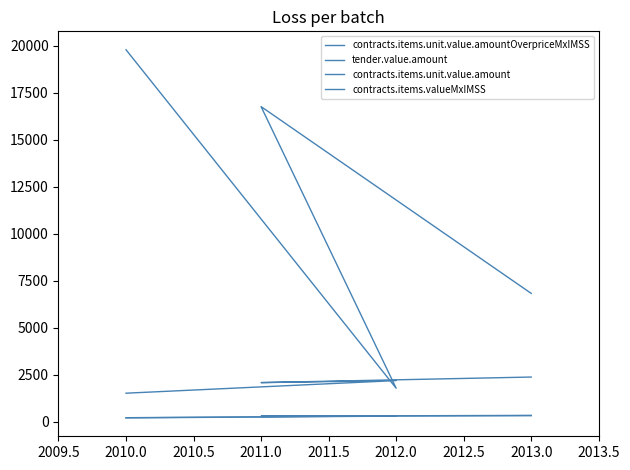

Is this an area chart (filled region under the line)?

No